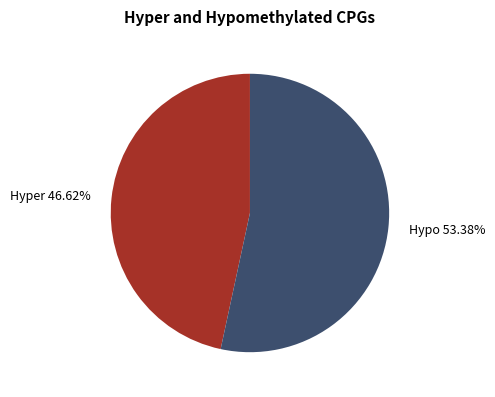

Rank the categories by value from lowest to highest.

Hyper 46.62%, Hypo 53.38%